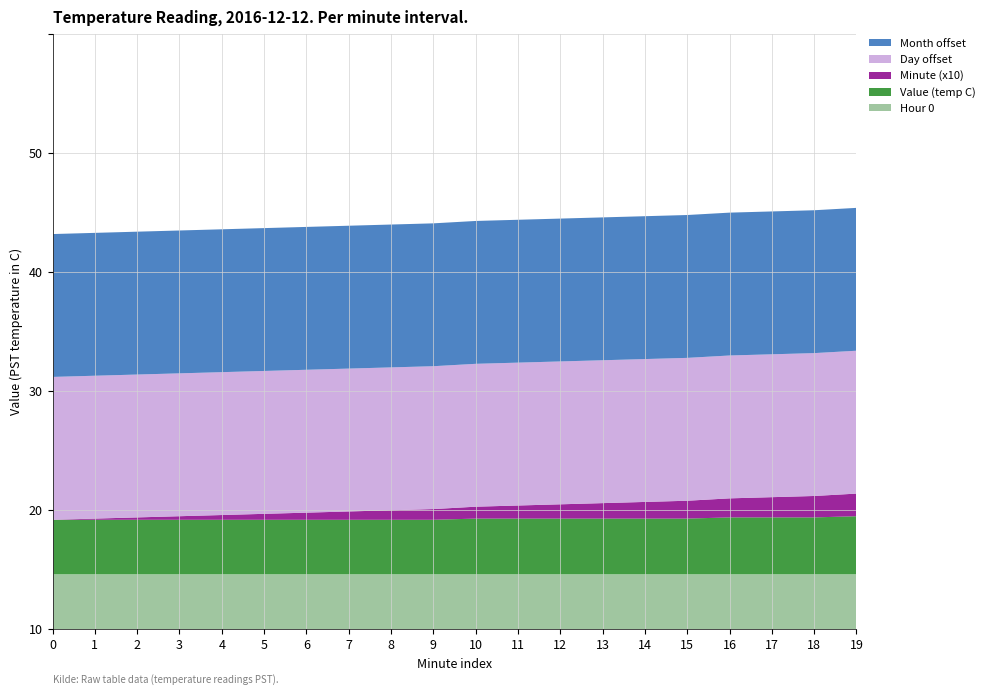

Reading right to left, what are all the values shown in this chart?

Hour 0: 19=4.6	18=4.6	17=4.6	16=4.6	15=4.6	14=4.6	13=4.6	12=4.6	11=4.6	10=4.6	9=4.6	8=4.6	7=4.6	6=4.6	5=4.6	4=4.6	3=4.6	2=4.6	1=4.6	0=4.6
Value (temp C): 19=4.9	18=4.8	17=4.8	16=4.8	15=4.7	14=4.7	13=4.7	12=4.7	11=4.7	10=4.7	9=4.6	8=4.6	7=4.6	6=4.6	5=4.6	4=4.6	3=4.6	2=4.6	1=4.6	0=4.6
Minute (x10): 19=1.9	18=1.8	17=1.7	16=1.6	15=1.5	14=1.4	13=1.3	12=1.2	11=1.1	10=1.0	9=0.9	8=0.8	7=0.7	6=0.6	5=0.5	4=0.4	3=0.3	2=0.2	1=0.1	0=0.0
Day offset: 19=12.0	18=12.0	17=12.0	16=12.0	15=12.0	14=12.0	13=12.0	12=12.0	11=12.0	10=12.0	9=12.0	8=12.0	7=12.0	6=12.0	5=12.0	4=12.0	3=12.0	2=12.0	1=12.0	0=12.0
Month offset: 19=12.0	18=12.0	17=12.0	16=12.0	15=12.0	14=12.0	13=12.0	12=12.0	11=12.0	10=12.0	9=12.0	8=12.0	7=12.0	6=12.0	5=12.0	4=12.0	3=12.0	2=12.0	1=12.0	0=12.0